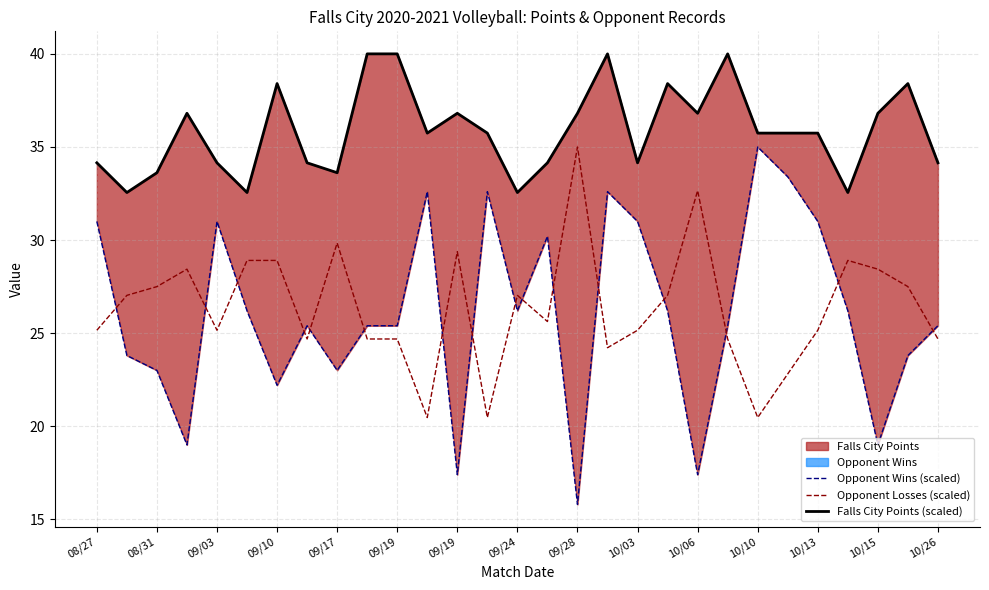

The value of Falls City Points (scaled) at 09/03 is 19.1. True or false?

False